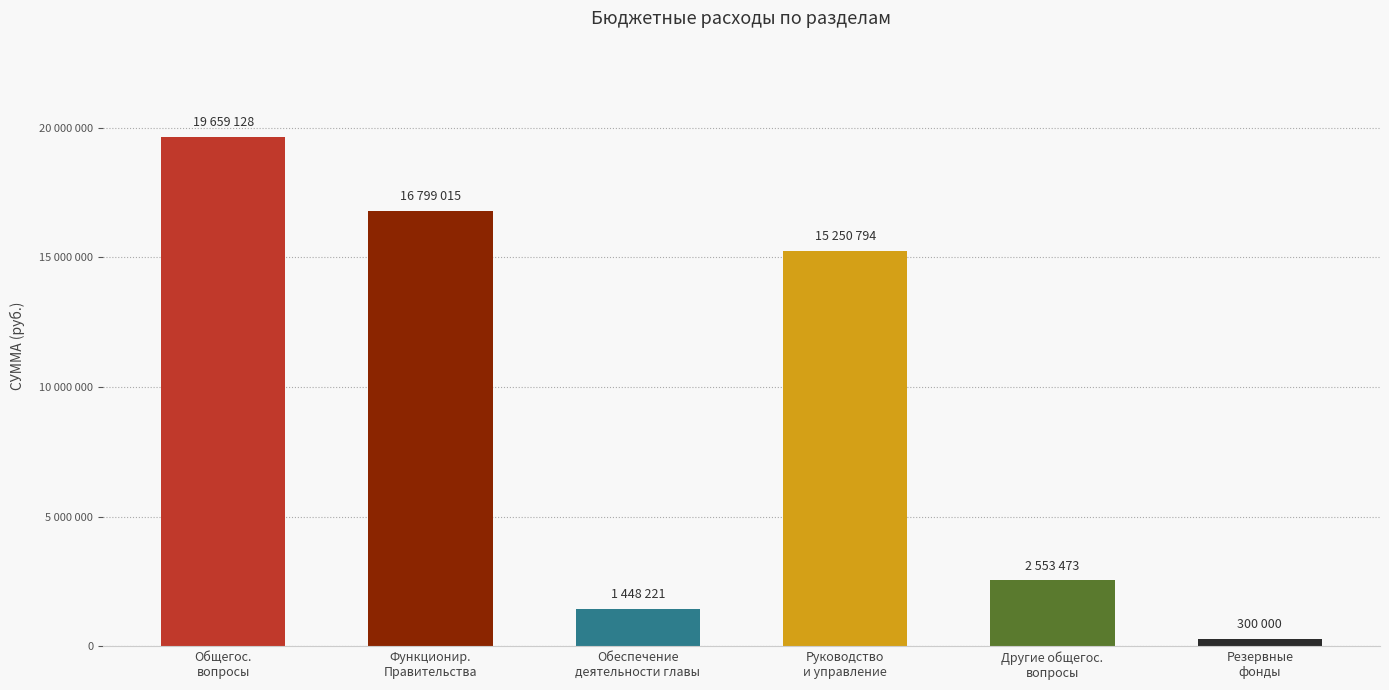

What is the value of the 5th bar from the left?

2553473